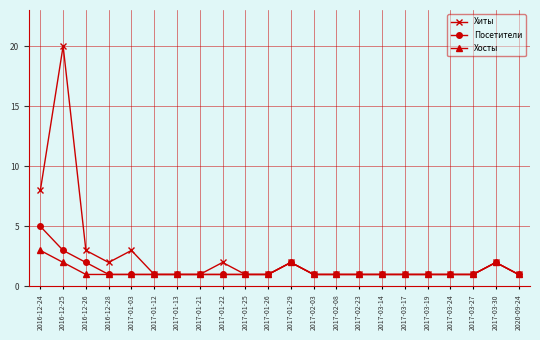

Reading left to right, list all the values displayed in this chart.

Хиты: 8	20	3	2	3	1	1	1	2	1	1	2	1	1	1	1	1	1	1	1	2	1
Посетители: 5	3	2	1	1	1	1	1	1	1	1	2	1	1	1	1	1	1	1	1	2	1
Хосты: 3	2	1	1	1	1	1	1	1	1	1	2	1	1	1	1	1	1	1	1	2	1